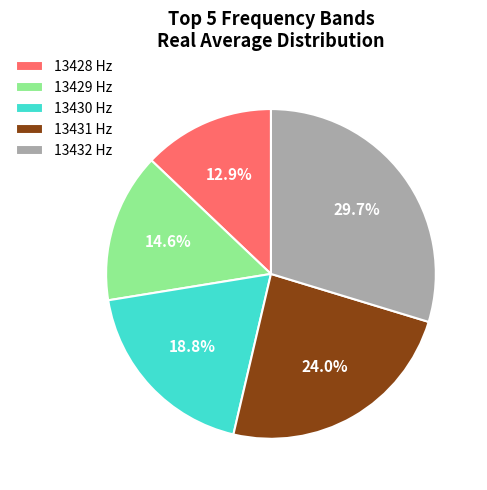

What portion of the pie excludes 13428 Hz?

87.1%